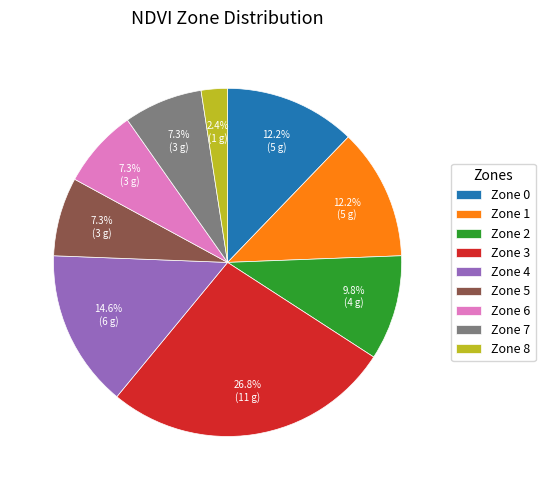

To the nearest percent, what percentage of the pie is Zone 0?

12%